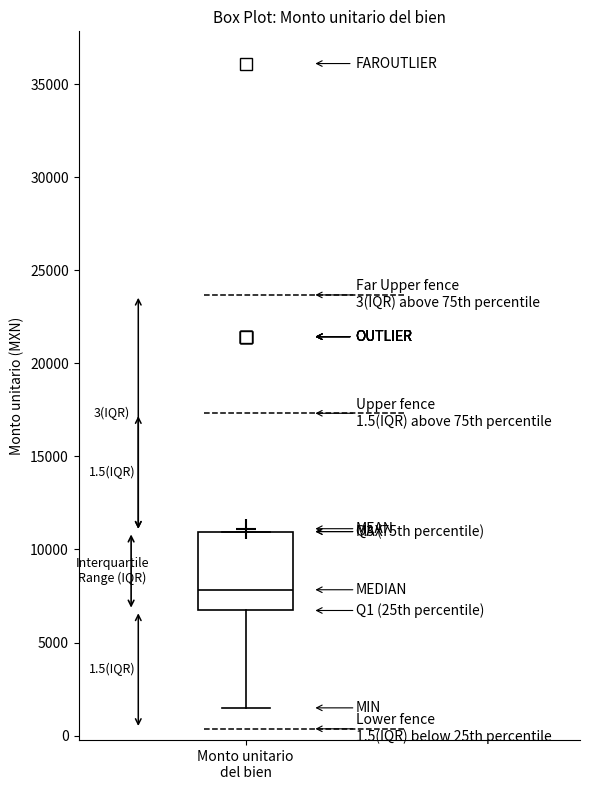

Read this box plot against the y-axis: the position of the median line, the range covered by the box, and the ends of both whiskers. The values are not printed on the chart, so give them approximately, as read against the axis.

median 8000, box 6500 to 11000, whiskers 1500 to 11000